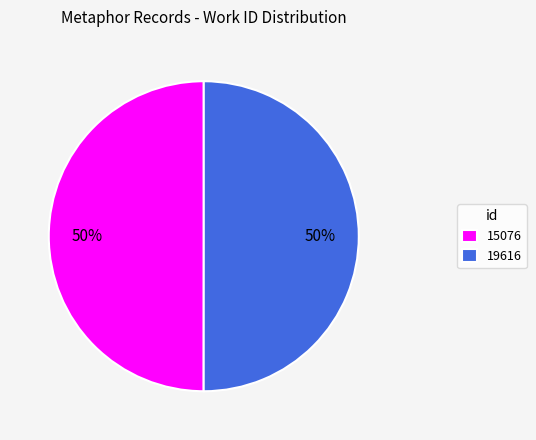

To the nearest percent, what portion does 15076 represent?

50%